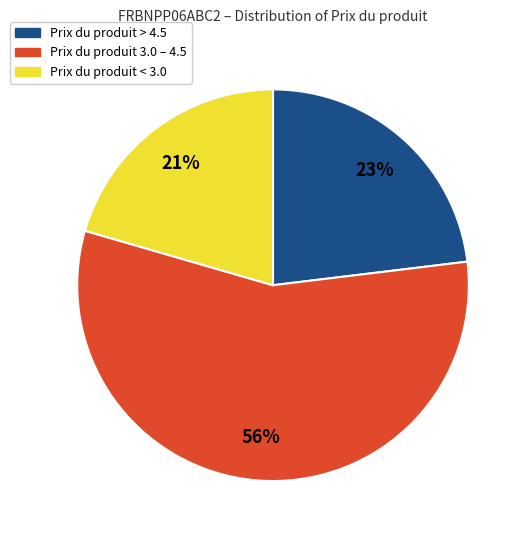

To the nearest percent, what percentage of the pie is Prix du produit > 4.5?

23%